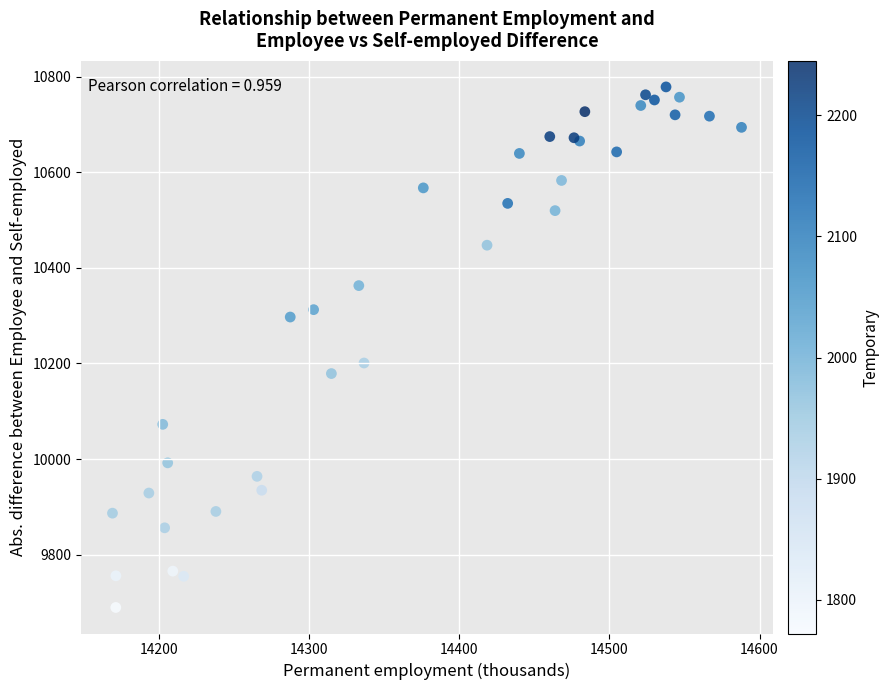

What Y value in the scatter plot is closest to 10233?

10200.9